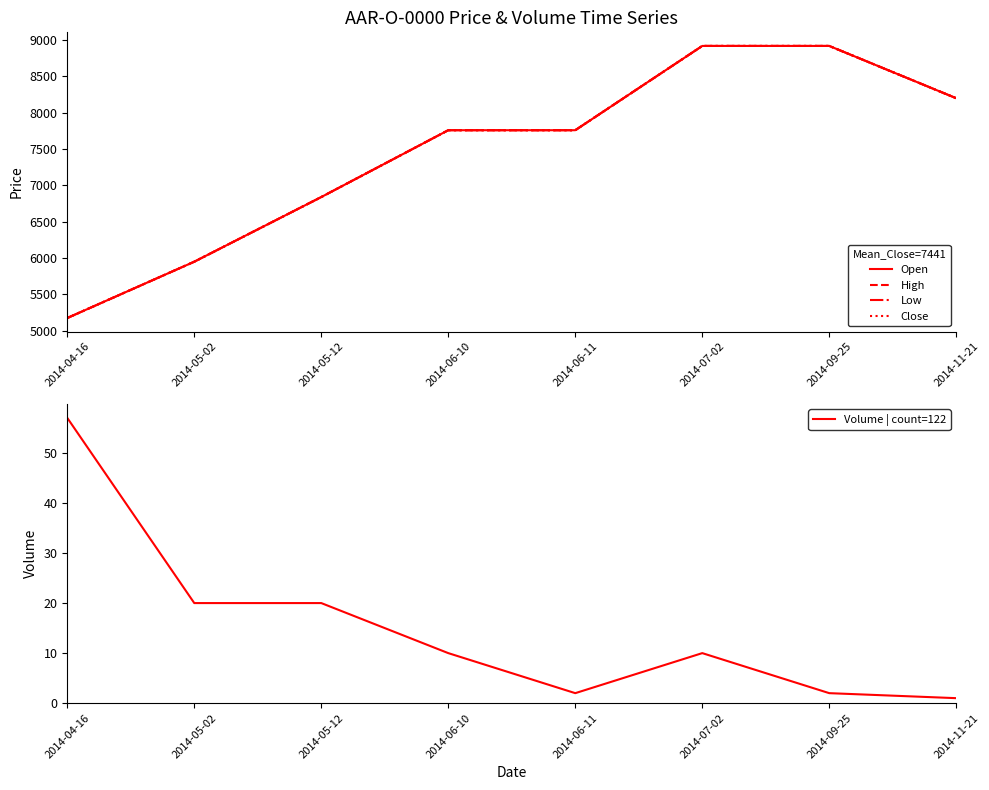

How many lines are shown in the chart?

5